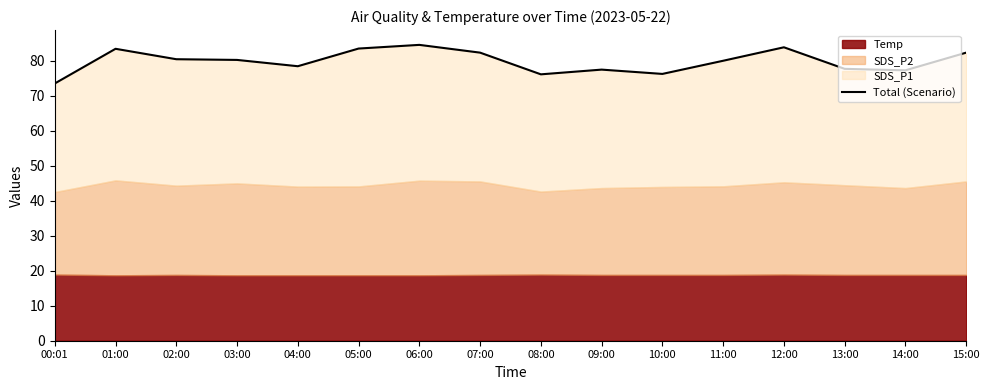

At which label does the data first exceed 80?

01:00